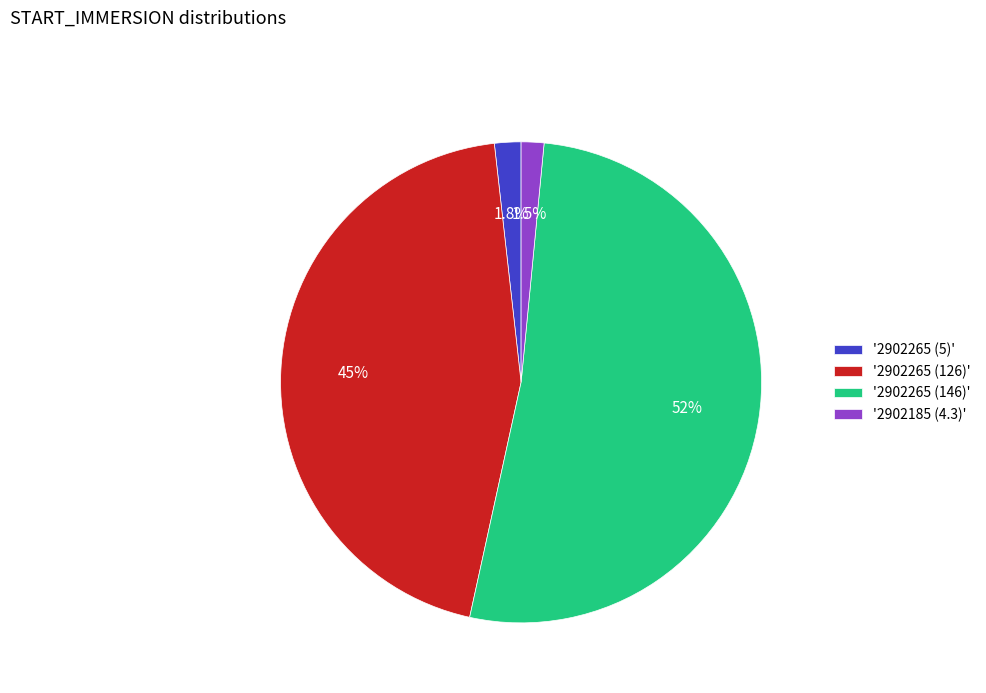

What is the largest slice in the pie chart?

'2902265 (146)'